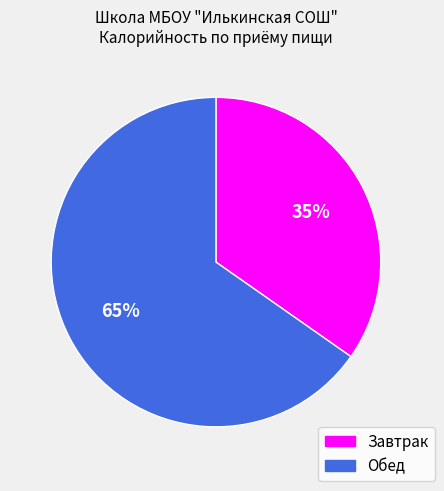

What is the smallest slice in the pie chart?

Завтрак